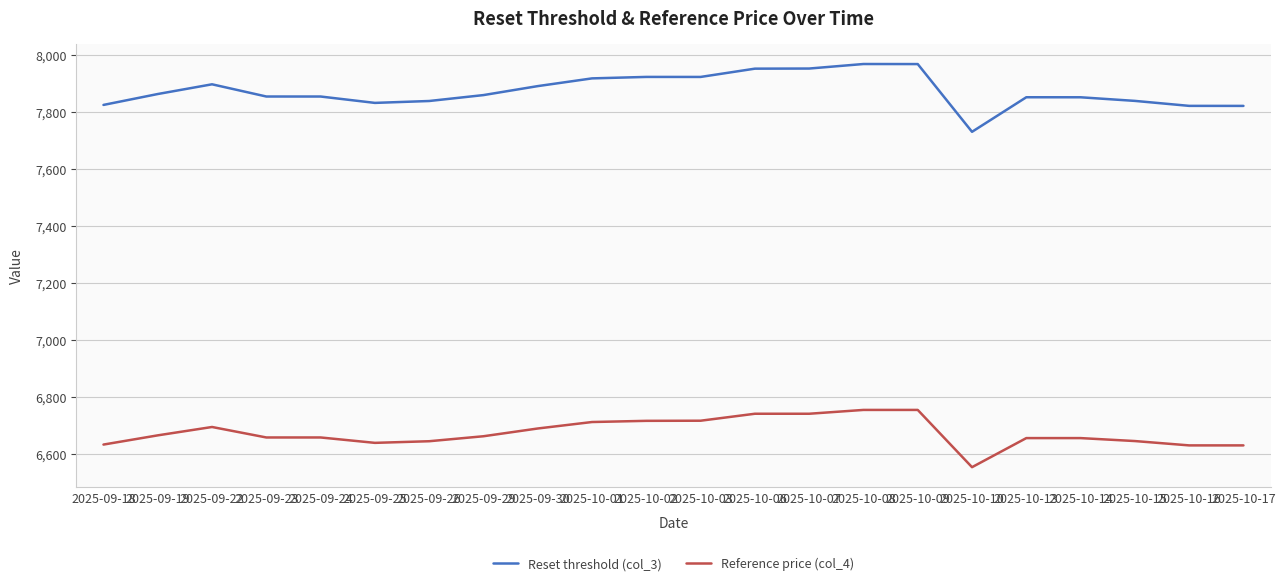

What is the spread (max minus min) of values at 2025-09-23?

1198.2